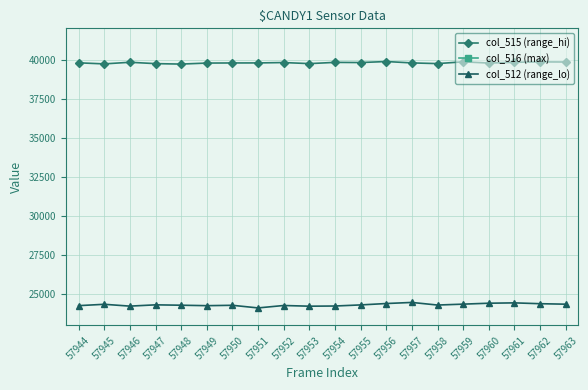

What is the value of the col_512 (range_lo) point at the 14th from the left?

24473